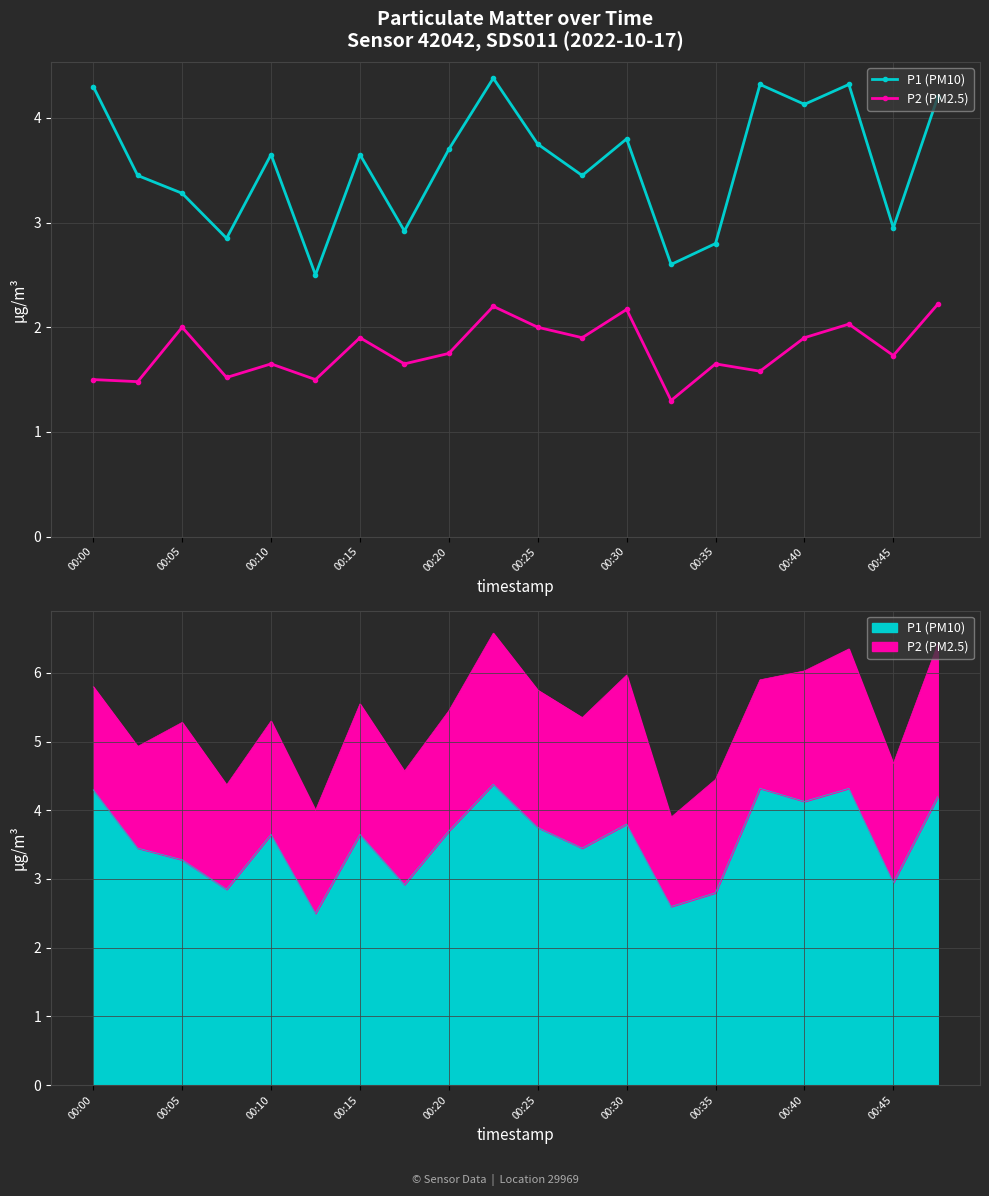

In P2 (PM2.5), how many points are higher than both neighbors (excluding endpoints)?

7